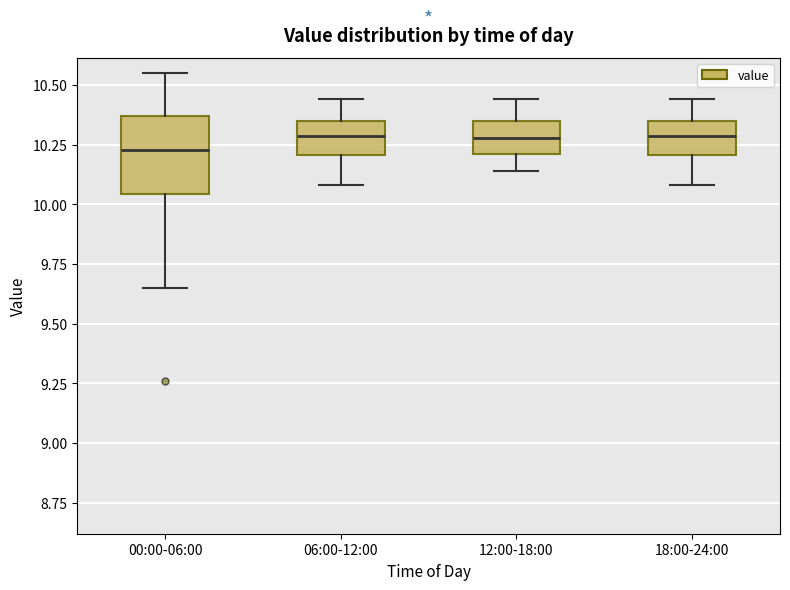

Reading left to right, transcribe this box plot: for each box, give where its median line is, the range the box spans, and where its two whiskers end, as read against the y-axis. The values are not printed on the chart, so give them approximately, as read against the axis.

00:00-06:00: median 10.25, box 10.05 to 10.35, whiskers 9.65 to 10.55
06:00-12:00: median 10.30, box 10.20 to 10.35, whiskers 10.10 to 10.45
12:00-18:00: median 10.30, box 10.20 to 10.35, whiskers 10.15 to 10.45
18:00-24:00: median 10.30, box 10.20 to 10.35, whiskers 10.10 to 10.45